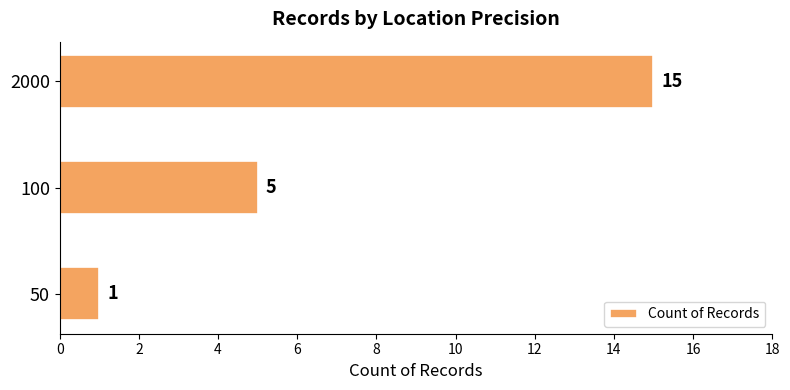

List the labels in order of value, largest first.

2000, 100, 50